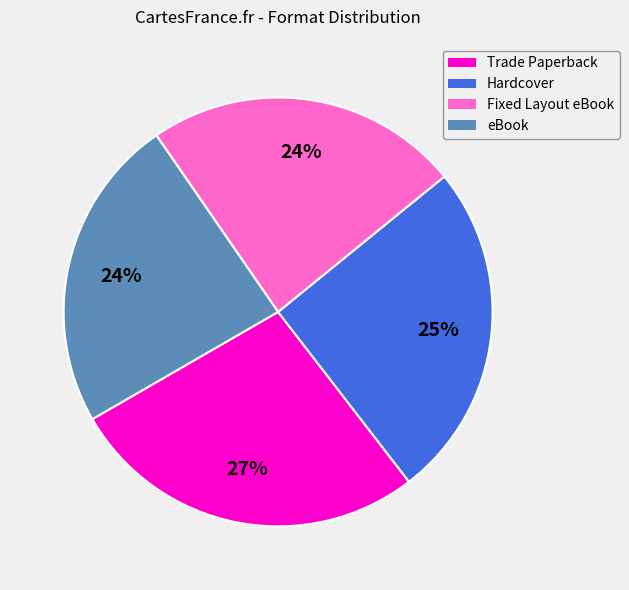

Which slice is the largest?

Trade Paperback